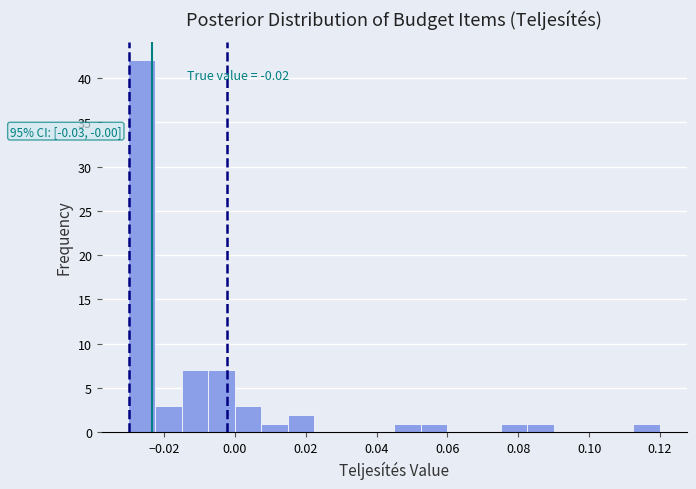

Read against the x-axis, roughly where is the centre of the tallest bar?

-0.026